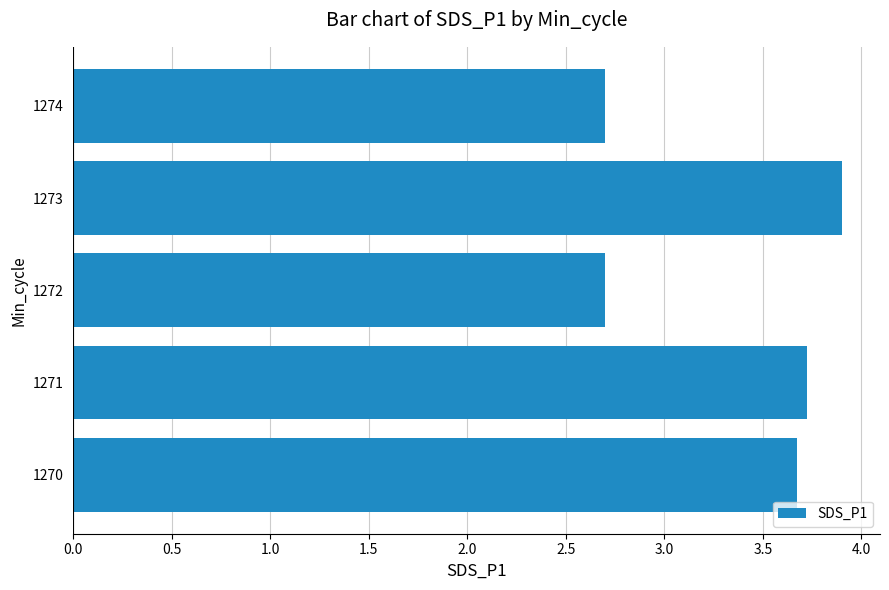

The chart shows a value of 1.4 at 1274. True or false?

False